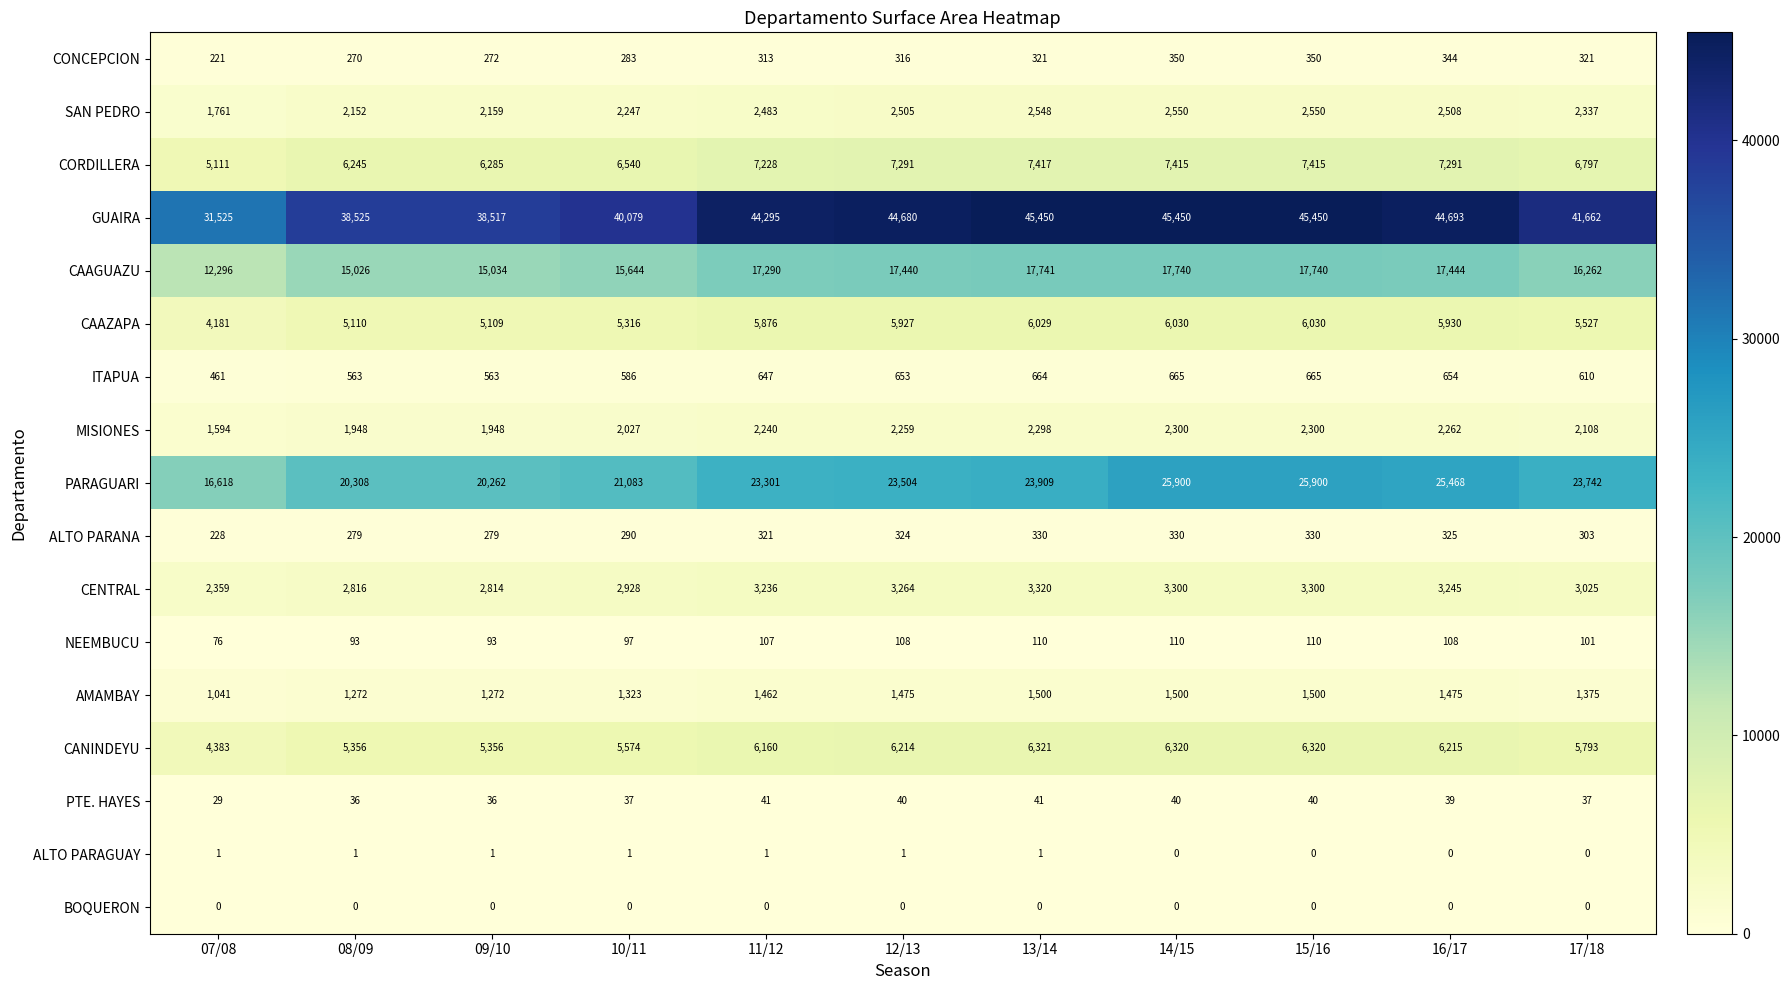

At 07/08, list the series in order from largest to smallest.

GUAIRA, PARAGUARI, CAAGUAZU, CORDILLERA, CANINDEYU, CAAZAPA, CENTRAL, SAN PEDRO, MISIONES, AMAMBAY, ITAPUA, ALTO PARANA, CONCEPCION, NEEMBUCU, PTE. HAYES, ALTO PARAGUAY, BOQUERON